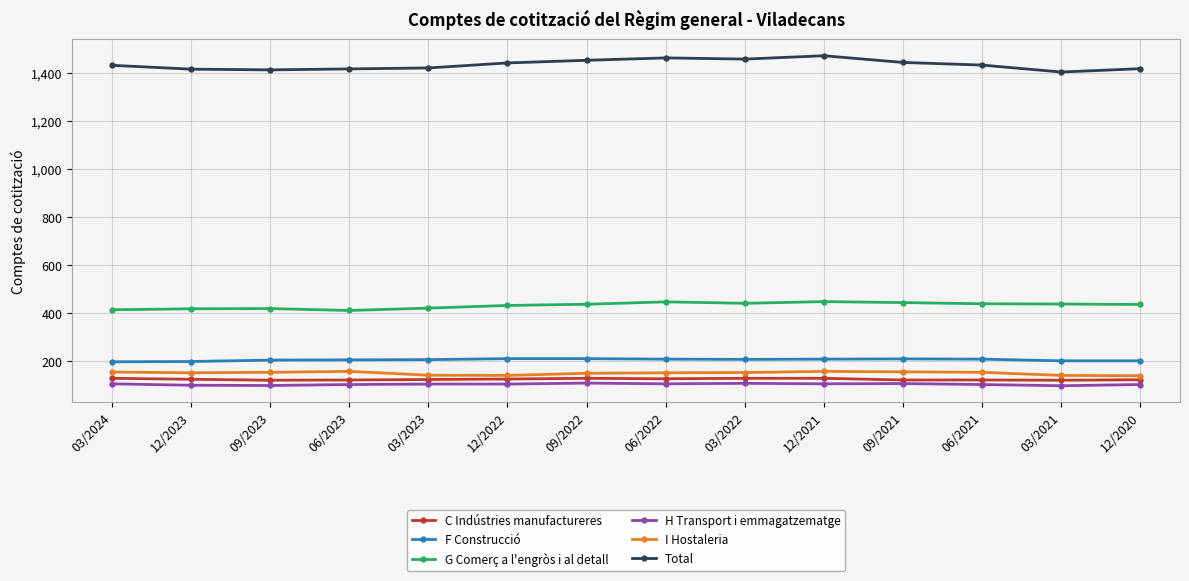

What is the label of the 11th point from the right?

06/2023